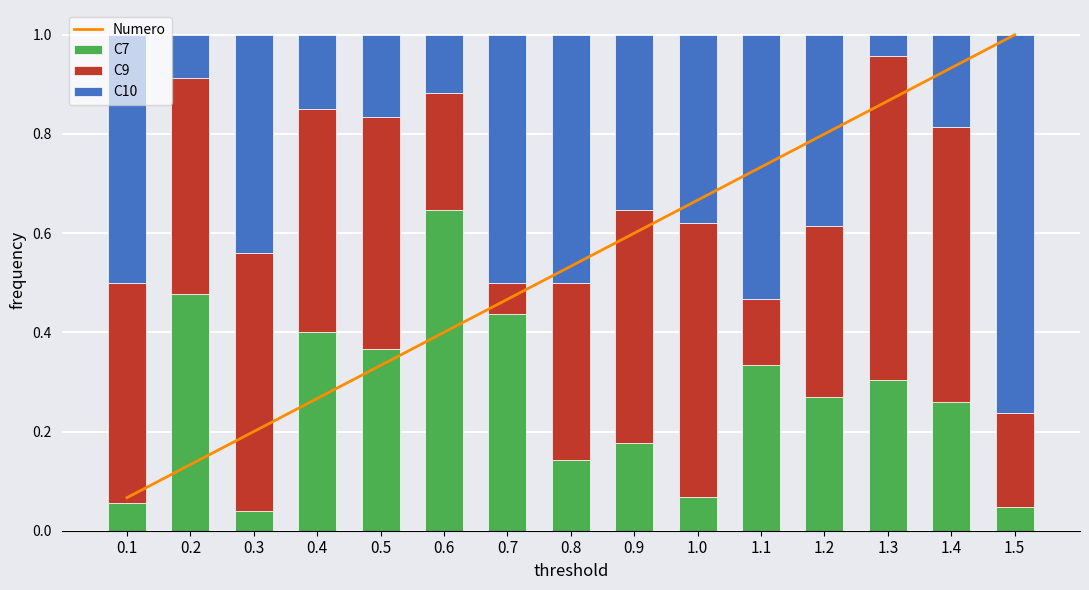

What is the average value of the Numero series?

0.5